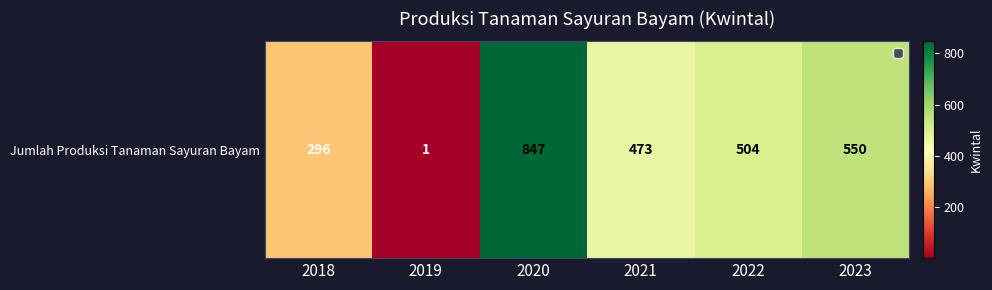

List the labels in order of value, largest first.

2020, 2023, 2022, 2021, 2018, 2019